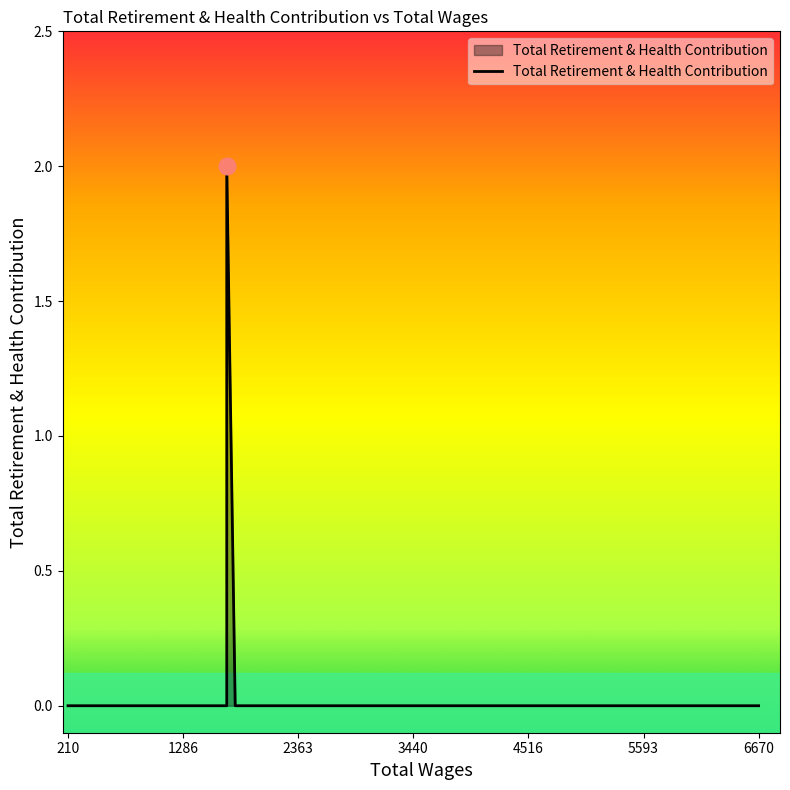

Between 1103.0 and 1806.0, which is larger?

1103.0